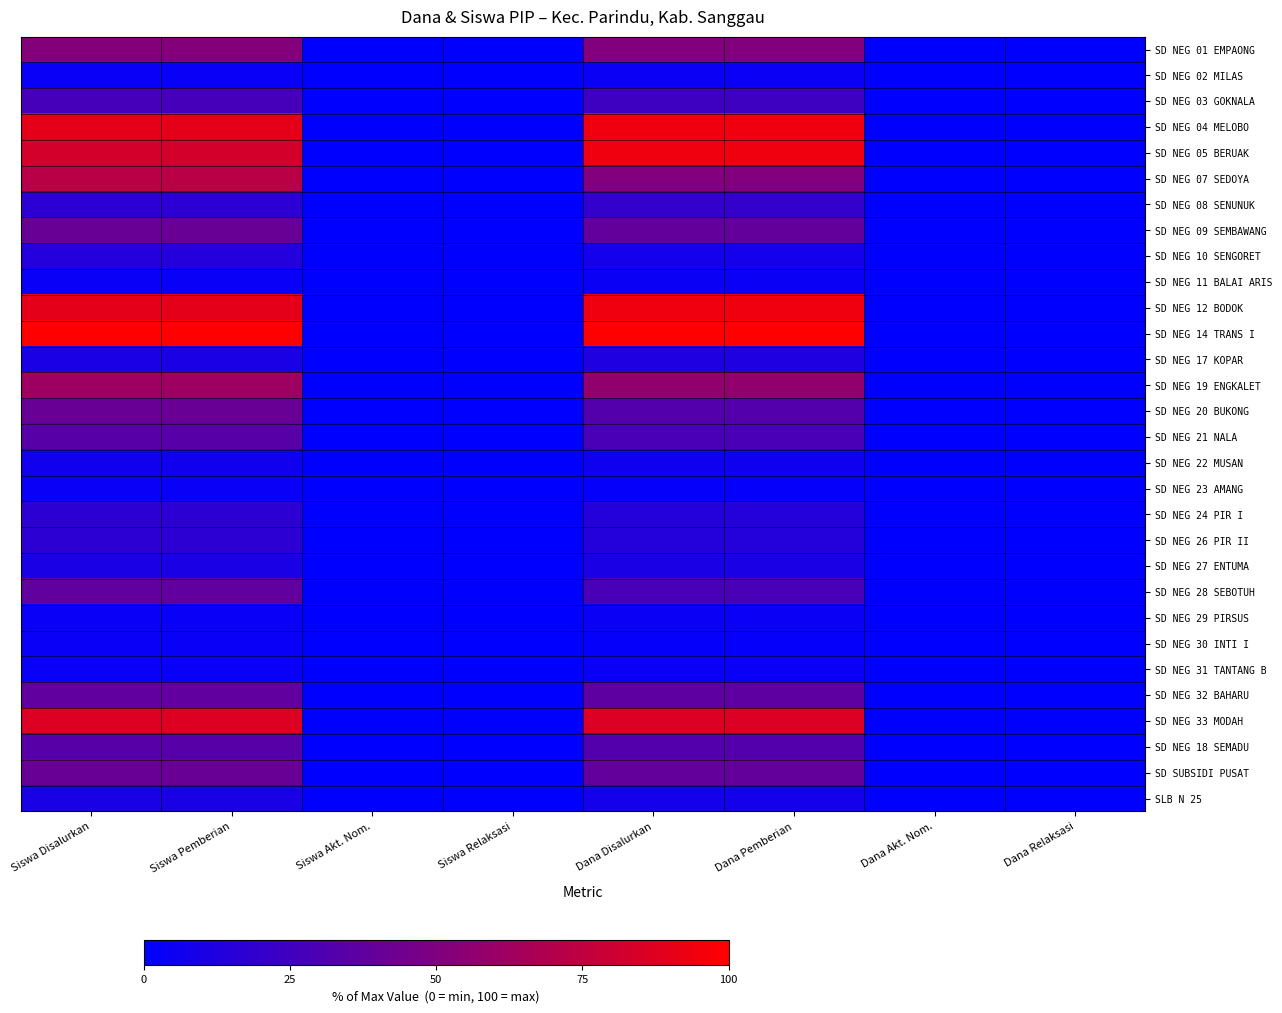

Rank the series by their maximum value, from highest to lowest.

SD NEG 14 TRANS I, SD NEG 04 MELOBO, SD NEG 05 BERUAK, SD NEG 12 BODOK, SD NEG 33 MODAH, SD NEG 07 SEDOYA, SD NEG 19 ENGKALET, SD NEG 01 EMPAONG, SD NEG 09 SEMBAWANG, SD NEG 20 BUKONG, SD SUBSIDI PUSAT, SD NEG 28 SEBOTUH, SD NEG 32 BAHARU, SD NEG 21 NALA, SD NEG 18 SEMADU, SD NEG 03 GOKNALA, SD NEG 08 SENUNUK, SD NEG 24 PIR I, SD NEG 26 PIR II, SD NEG 10 SENGORET, SD NEG 17 KOPAR, SD NEG 27 ENTUMA, SLB N 25, SD NEG 22 MUSAN, SD NEG 02 MILAS, SD NEG 11 BALAI ARIS, SD NEG 29 PIRSUS, SD NEG 31 TANTANG B, SD NEG 23 AMANG, SD NEG 30 INTI I